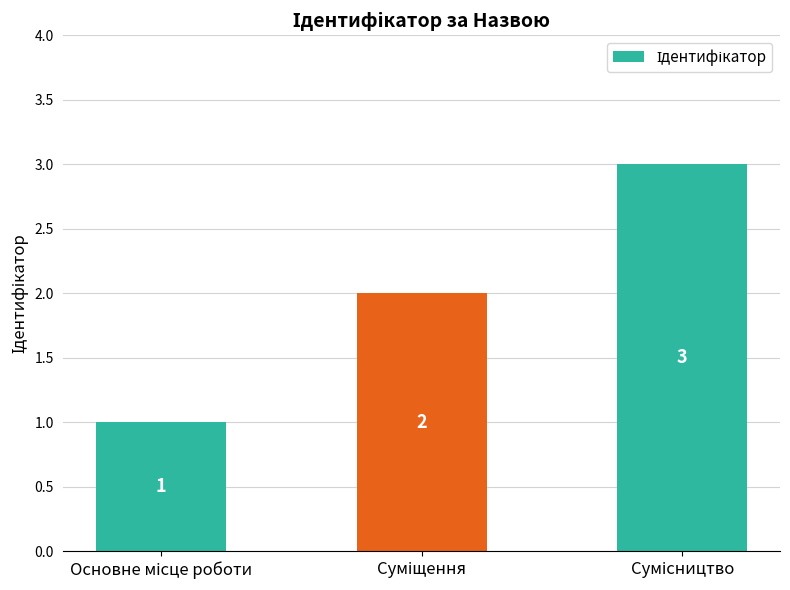

What is the sum of all values?

6